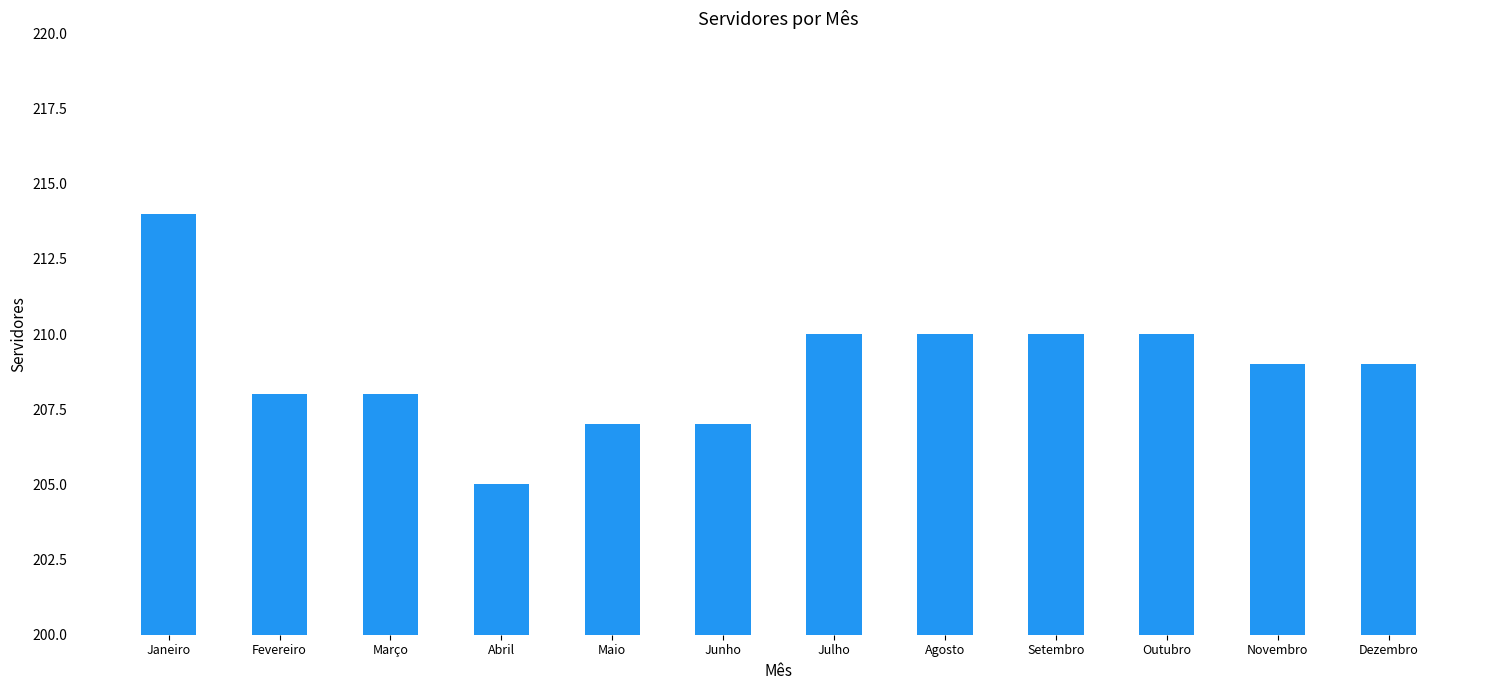

Where does the data first go above 209?

Janeiro